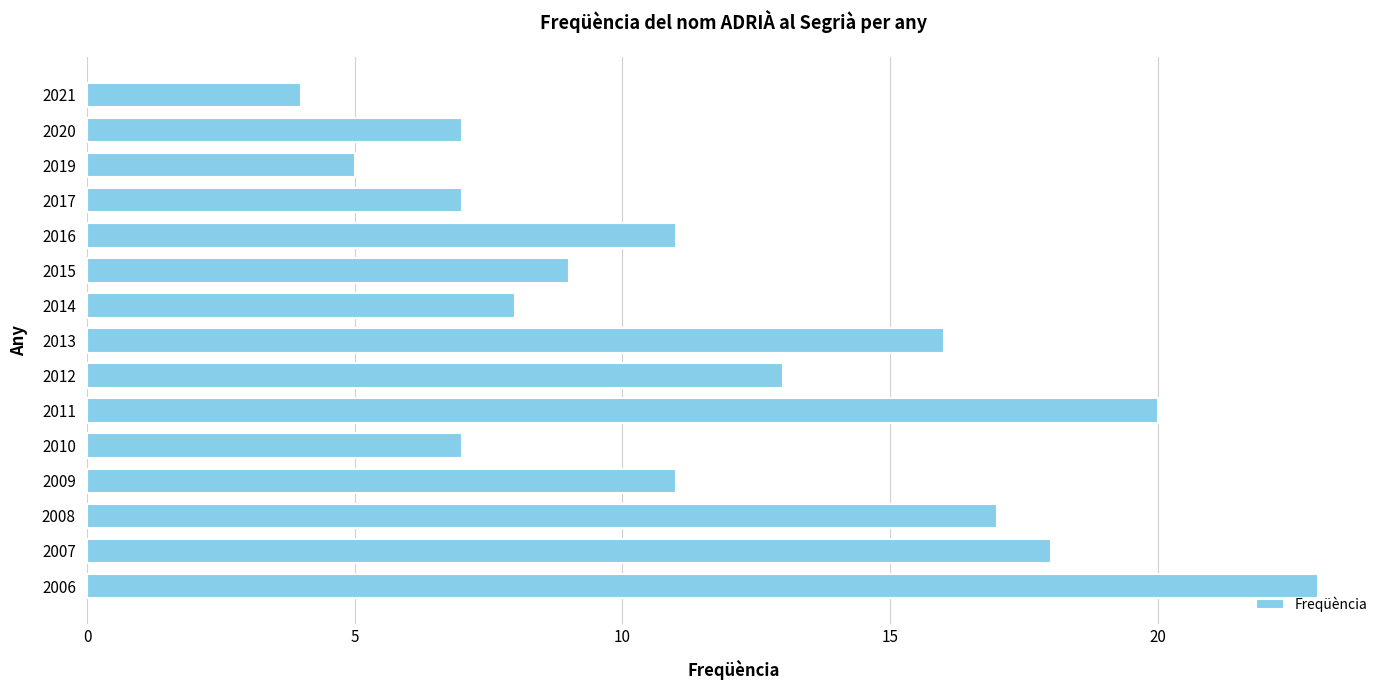

Reading top to bottom, what are all the values shown in this chart?

2021=4	2020=7	2019=5	2017=7	2016=11	2015=9	2014=8	2013=16	2012=13	2011=20	2010=7	2009=11	2008=17	2007=18	2006=23